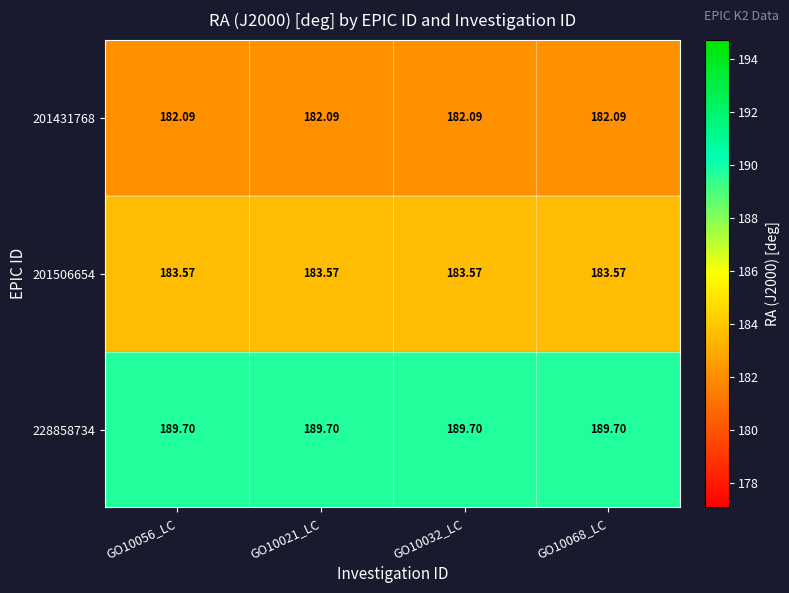

What is the smallest value displayed?

182.1